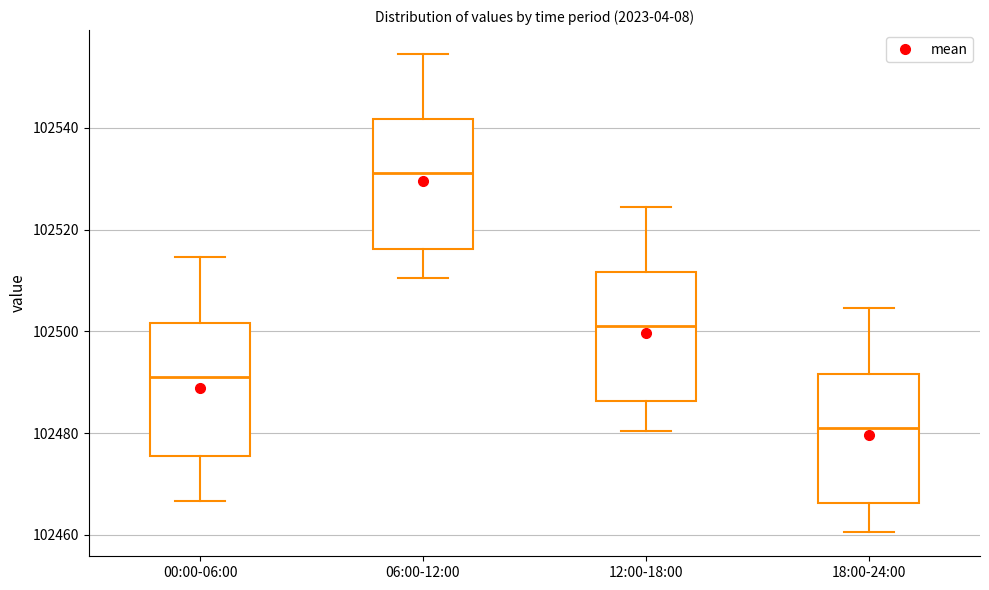

Reading left to right, transcribe this box plot: for each box, give where its median line is, the range the box spans, and where its two whiskers end, as read against the y-axis. The values are not printed on the chart, so give them approximately, as read against the axis.

00:00-06:00: median 102492, box 102476 to 102502, whiskers 102466 to 102514
06:00-12:00: median 102532, box 102516 to 102542, whiskers 102510 to 102554
12:00-18:00: median 102502, box 102486 to 102512, whiskers 102480 to 102524
18:00-24:00: median 102482, box 102466 to 102492, whiskers 102460 to 102504